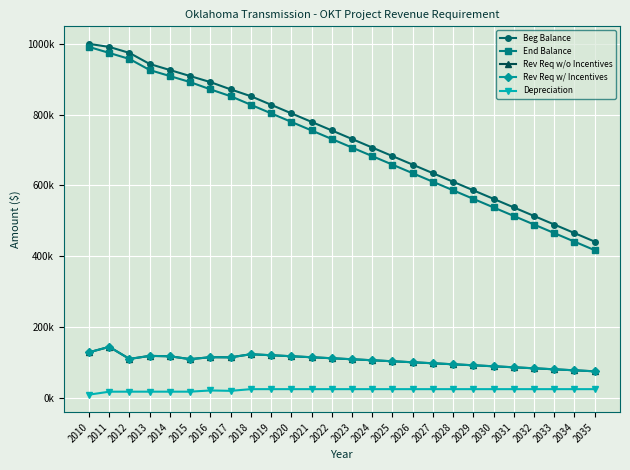

Does the chart have visible grid lines?

Yes